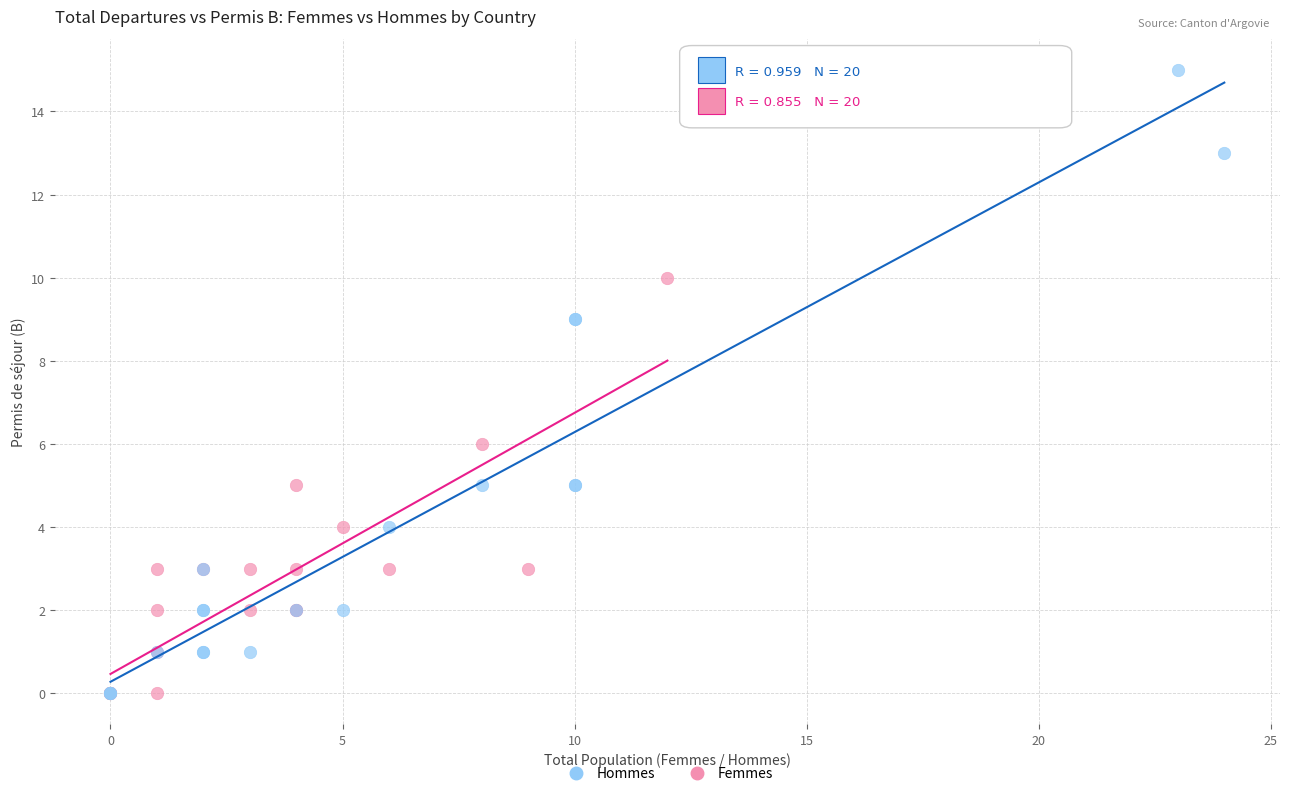

Which series contains the highest Y value?

Hommes